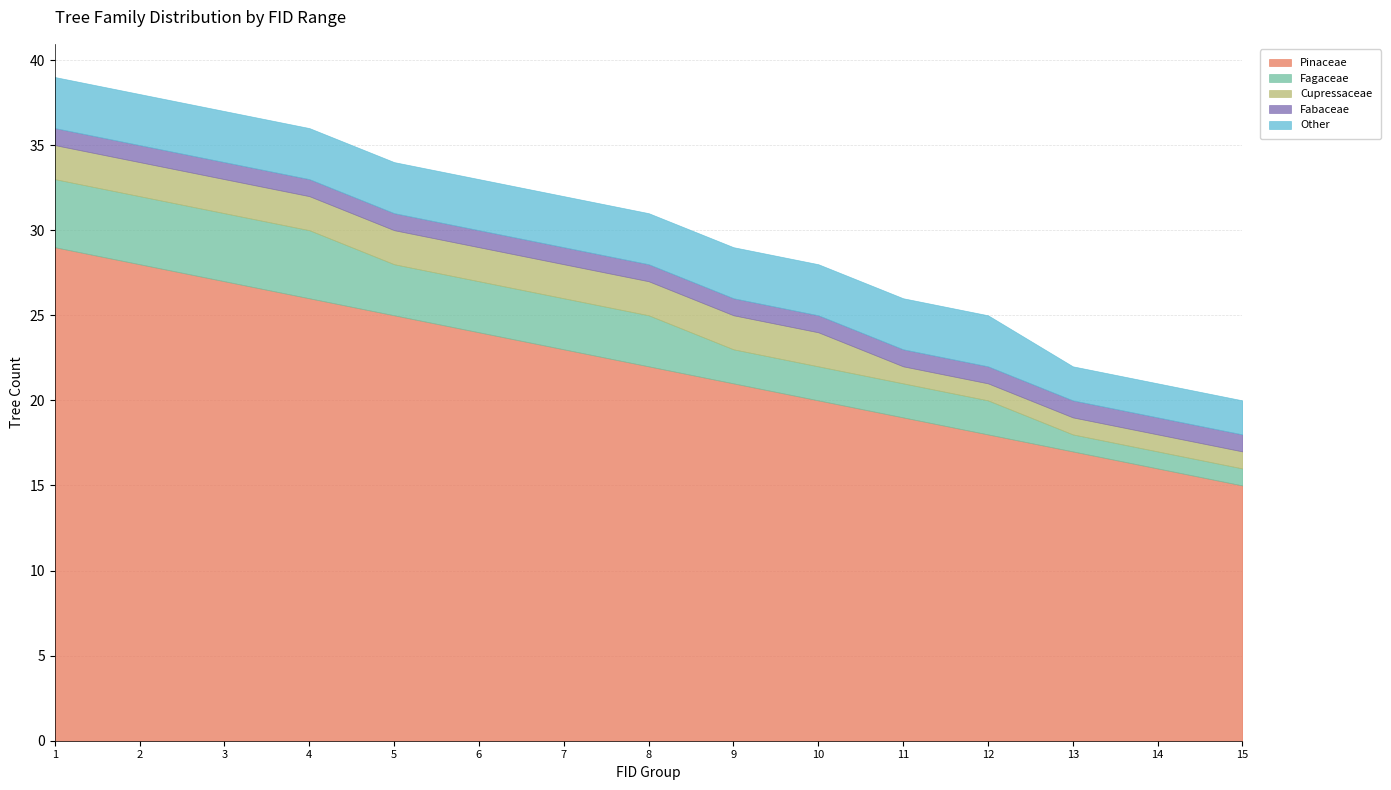

How many series are shown in this chart?

5